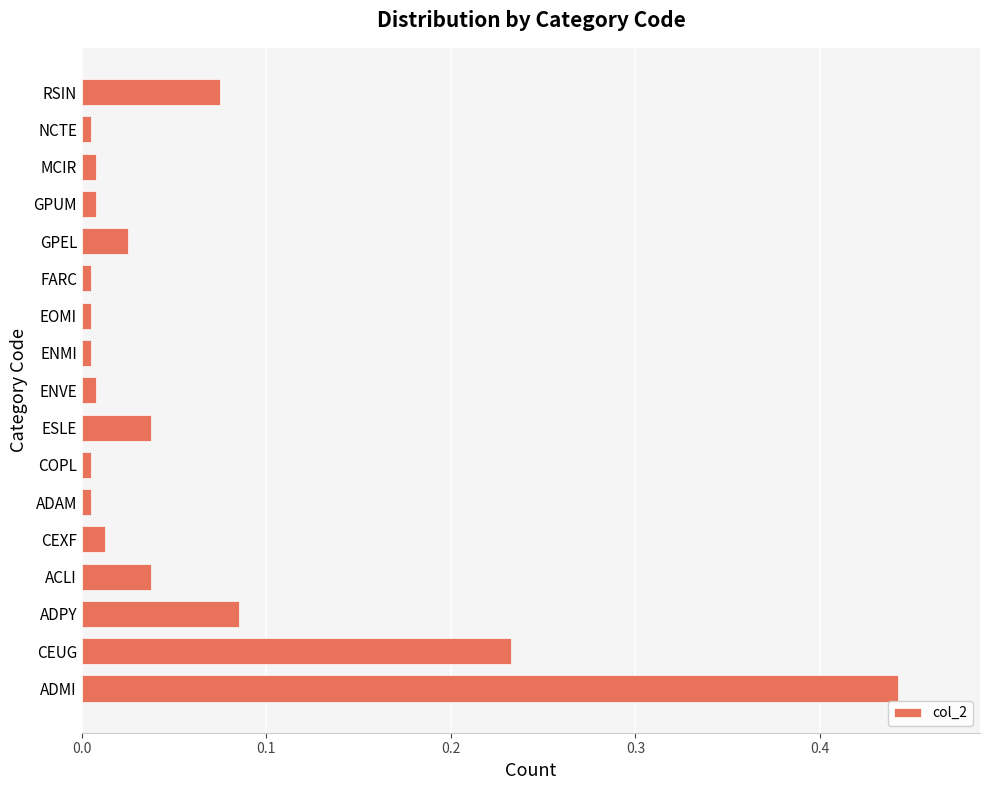

What is the sum of all values?

1.0